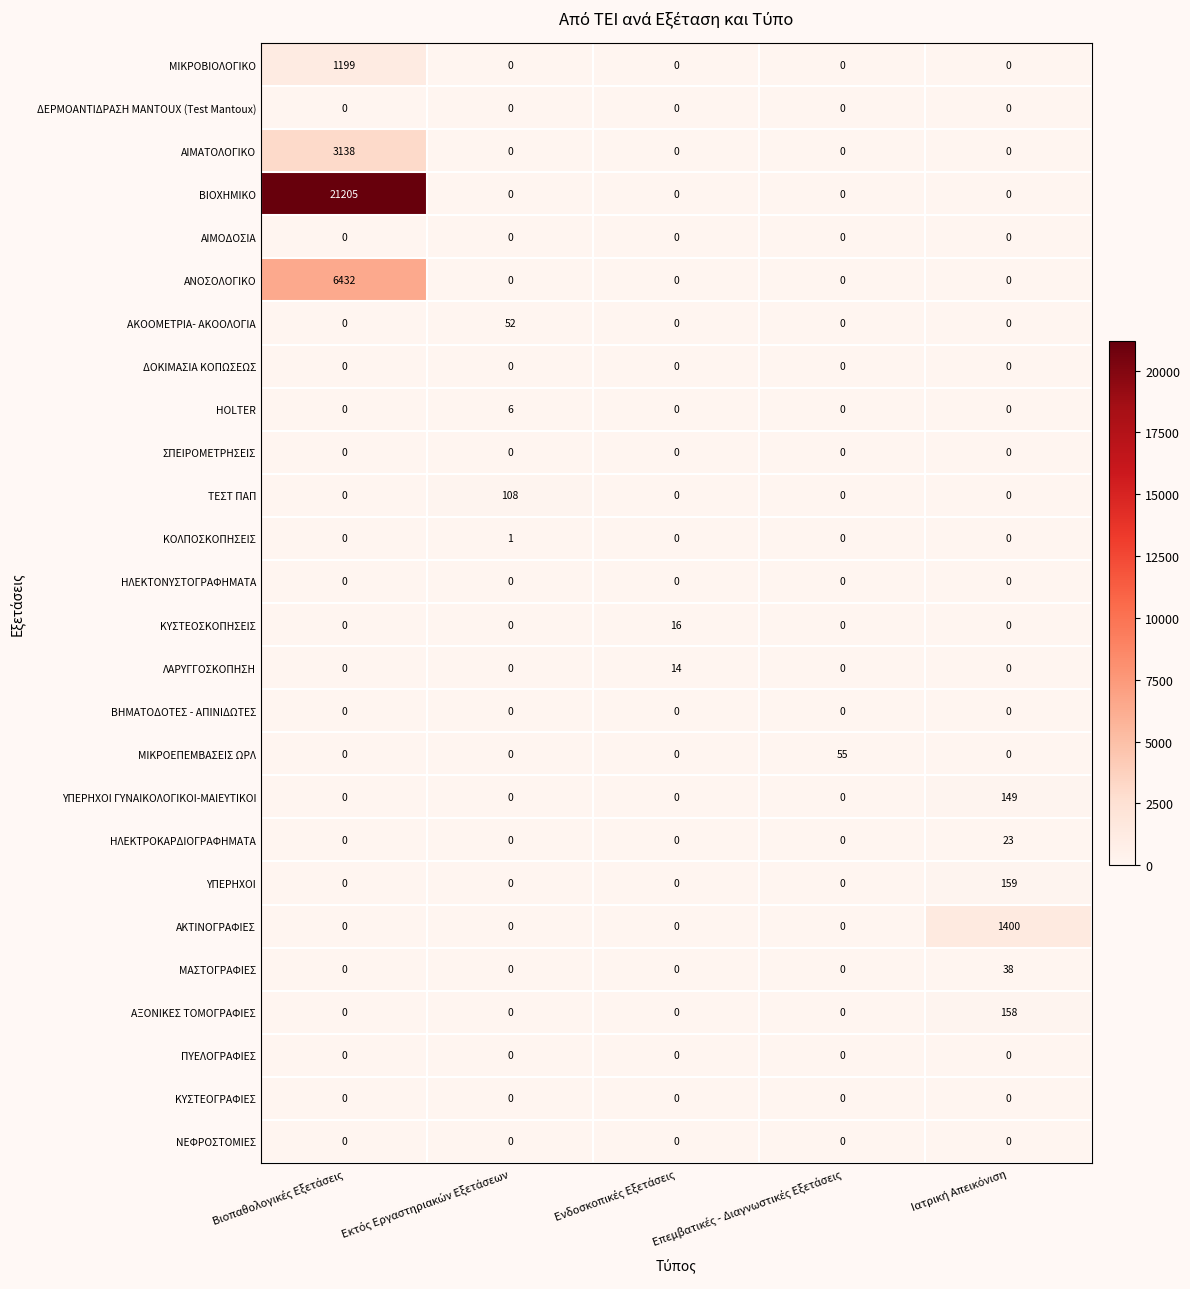

What is the greatest value displayed?

21205